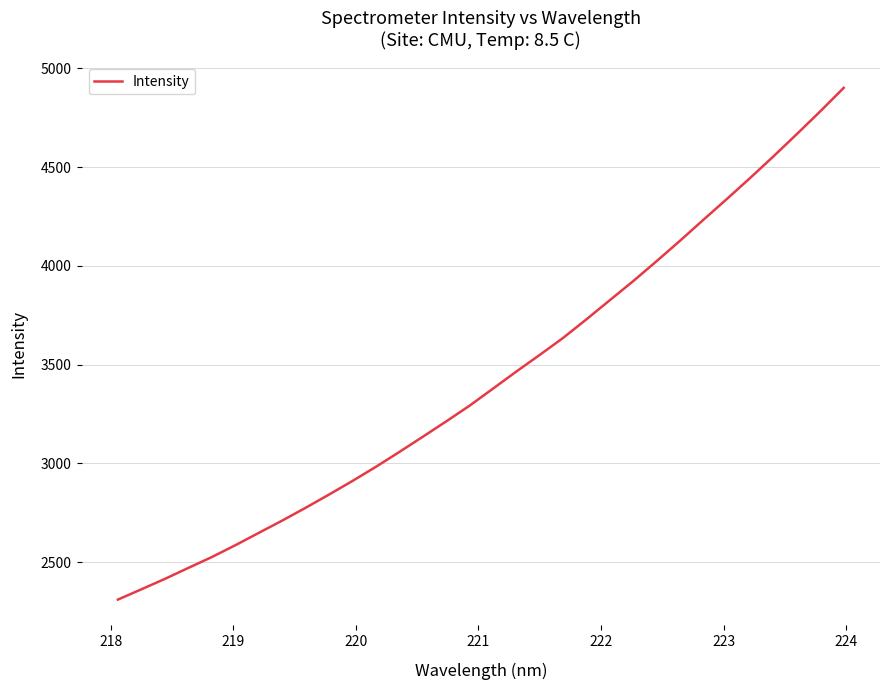

What is the maximum value shown in the chart?

4901.6